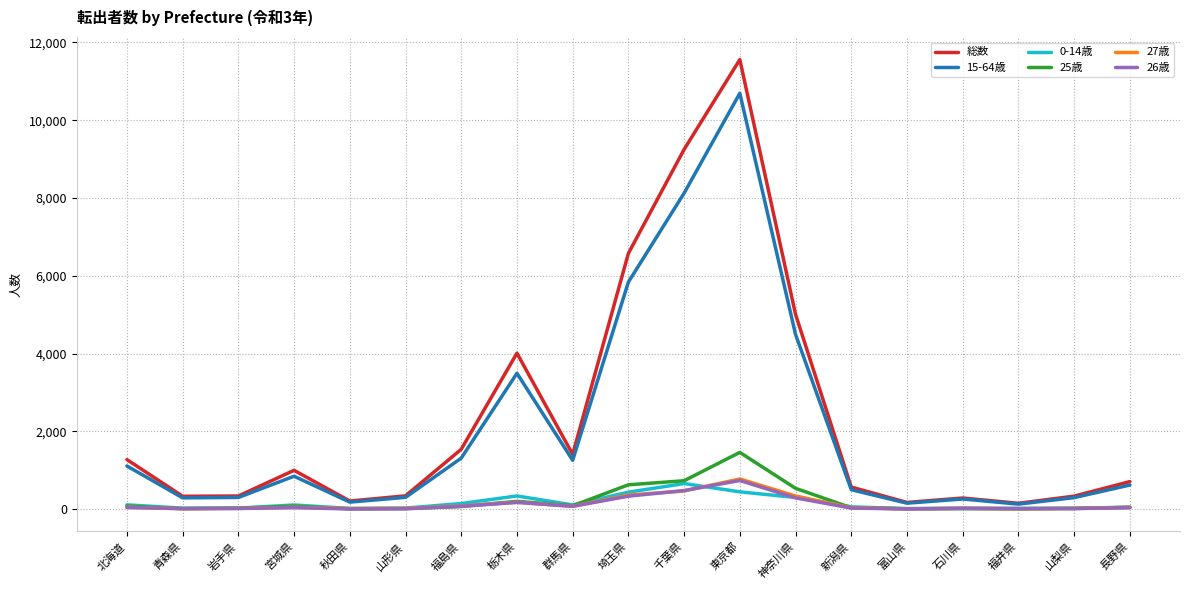

Which series has the largest range (max minus min)?

総数